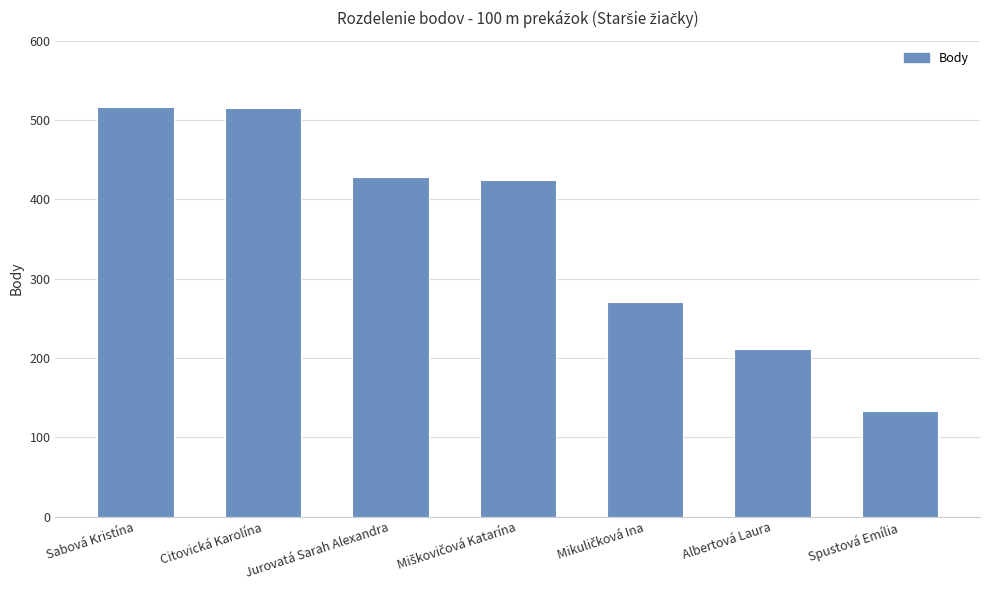

Are the bars grouped side by side (vs. stacked)?

No